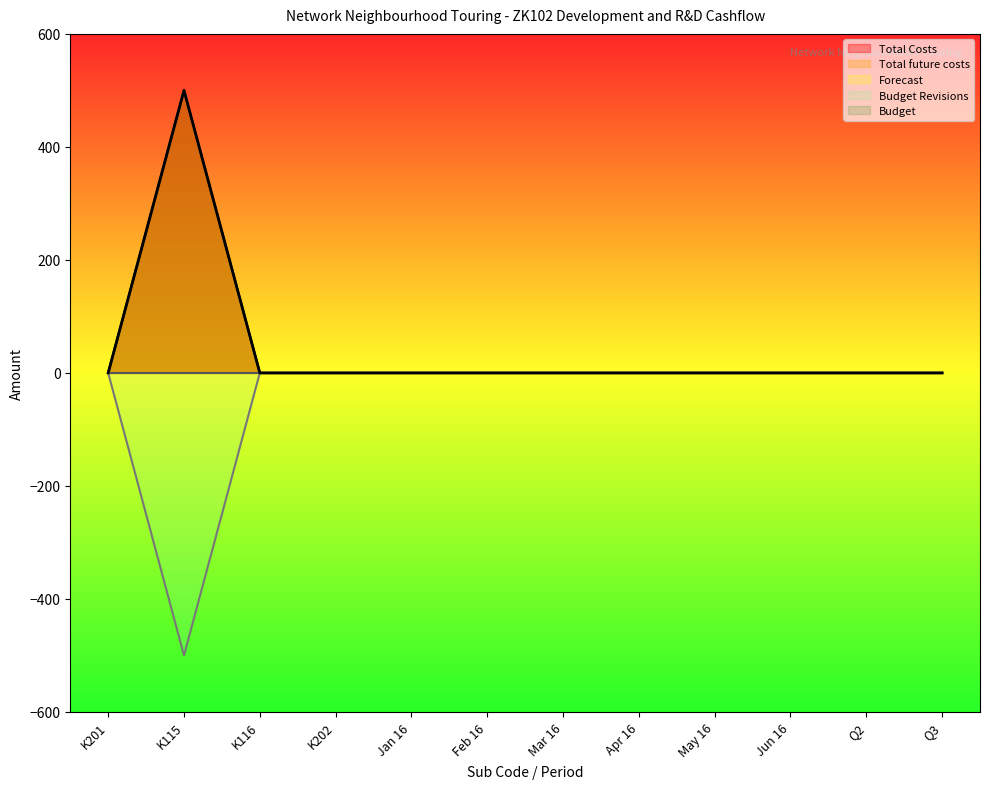

Between K115 and Apr 16, which series saw the biggest shift?

Total Costs